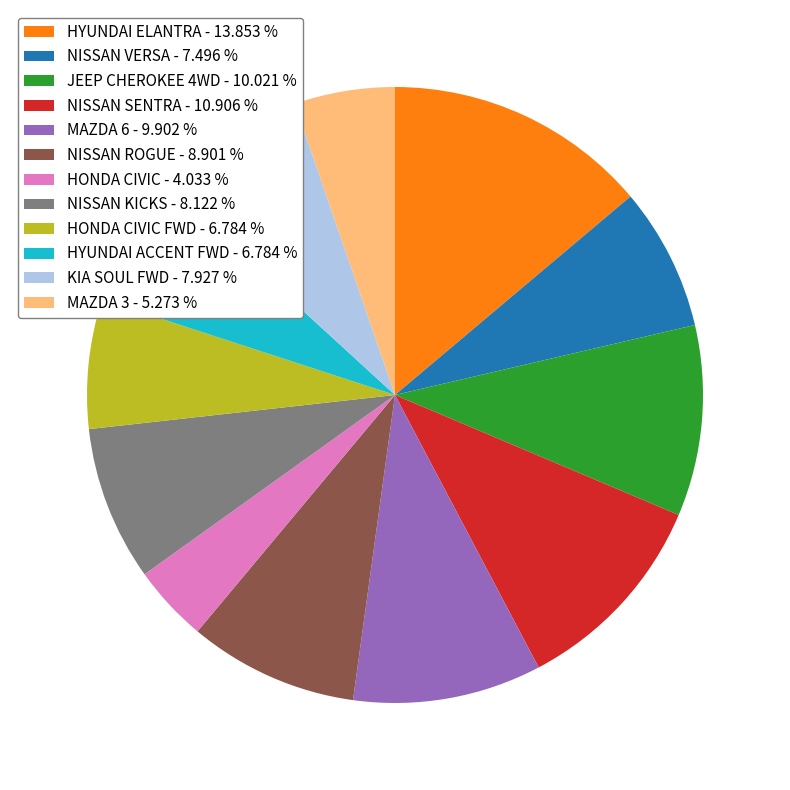

Is there a majority slice in this chart?

No